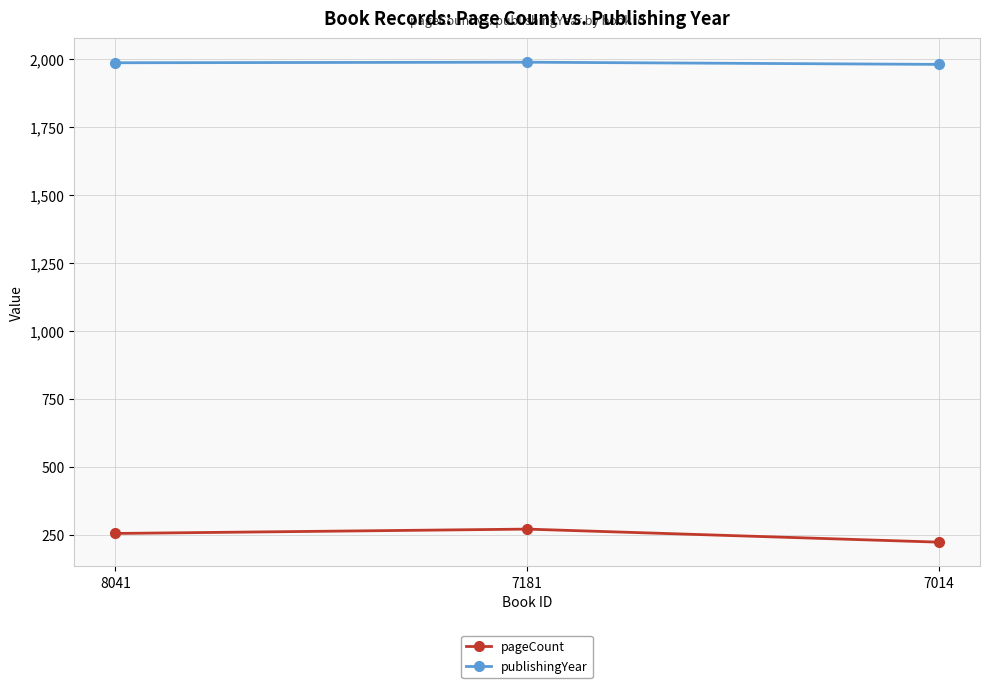

What are all the series names shown in the legend?

pageCount, publishingYear